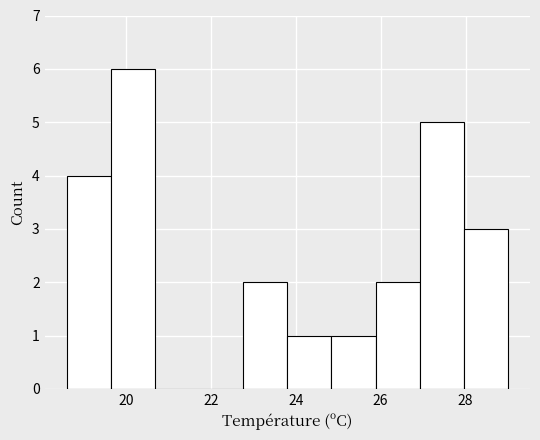

Reading left to right, list every bar in this chart as the range it spans on the x-axis followed by its height. Neither the bar edges nor the heights are printed on the chart, so give them approximately, as read against the axes.

18.60 to 19.64: 4
19.64 to 20.68: 6
20.68 to 21.72: 0
21.72 to 22.76: 0
22.76 to 23.80: 2
23.80 to 24.84: 1
24.84 to 25.88: 1
25.88 to 26.92: 2
26.92 to 27.96: 5
27.96 to 29.00: 3